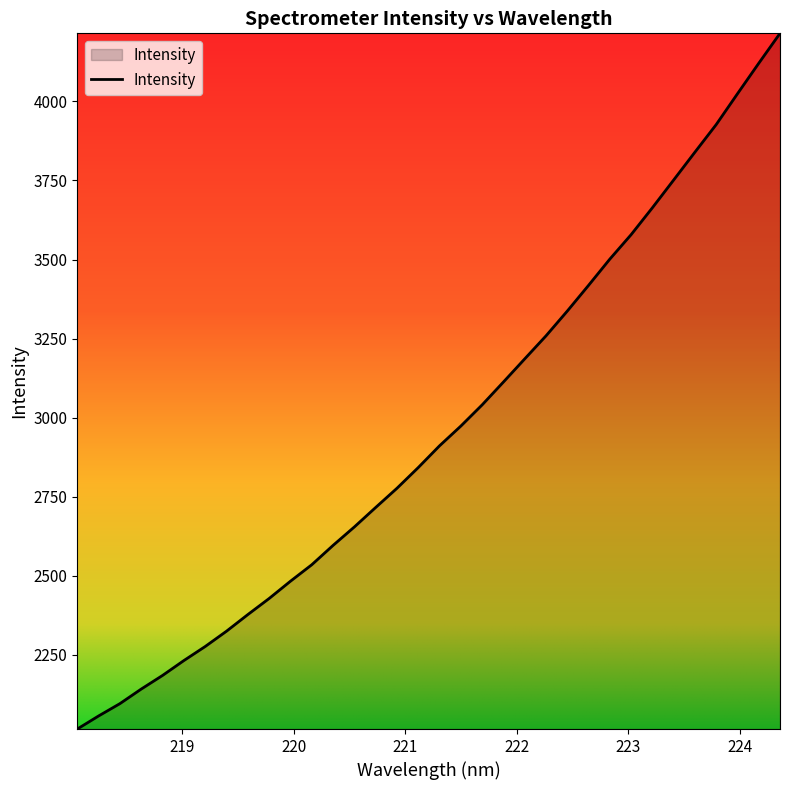

What is the difference between the maximum and minimum values?

2200.2